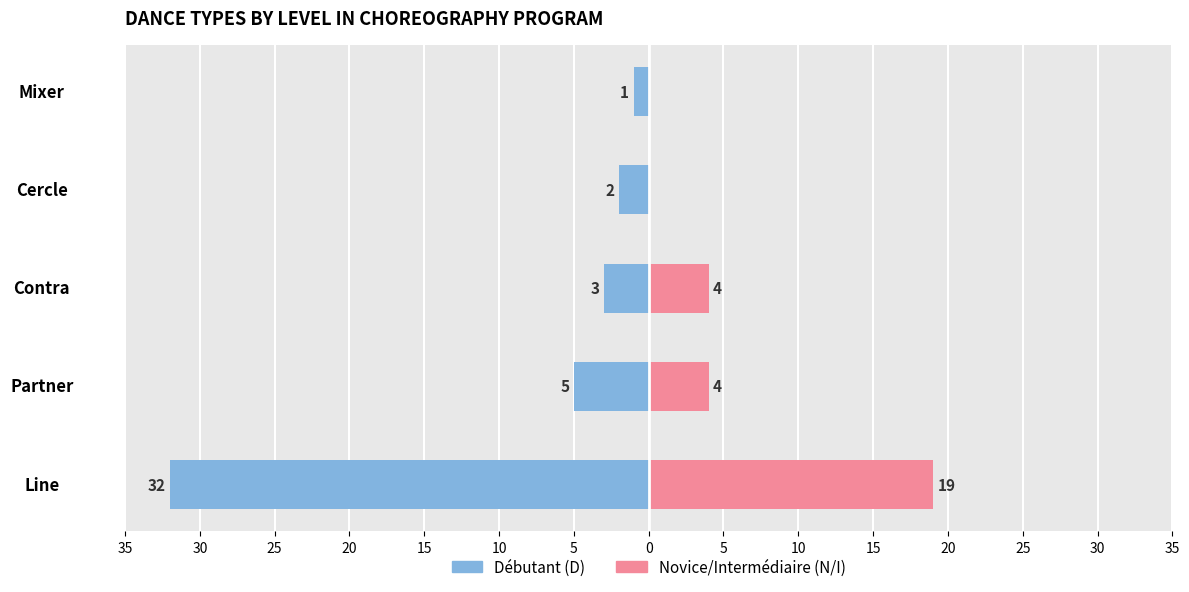

Is the value of Débutant (D) at Partner greater than the value of Novice/Intermédiaire (N/I) at Line?

No